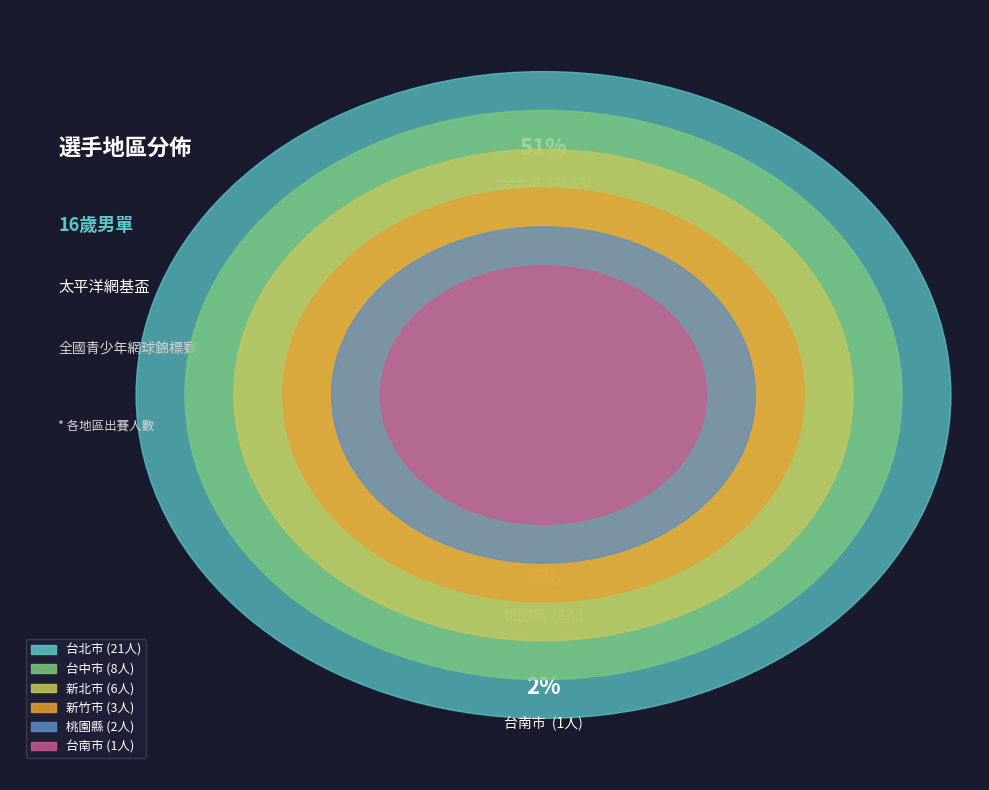

Is the sum of 台南市 and 台中市 greater than half?

No